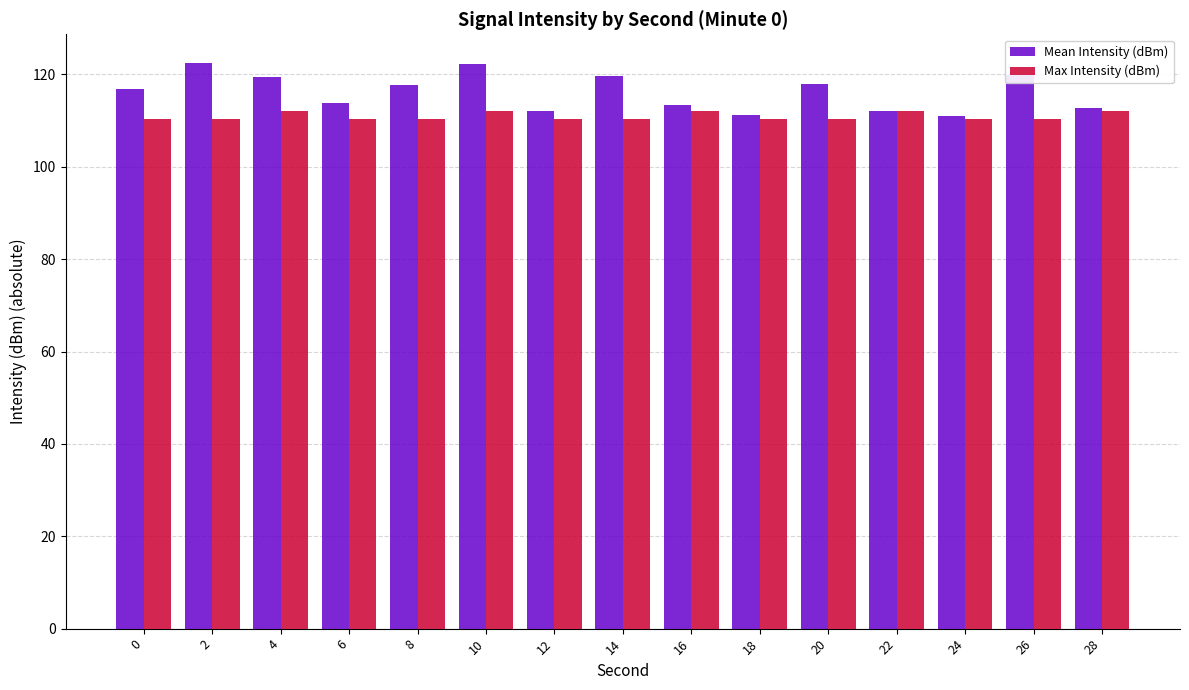

What is the sum of the Max Intensity (dBm) values at 2 and 4?

222.4